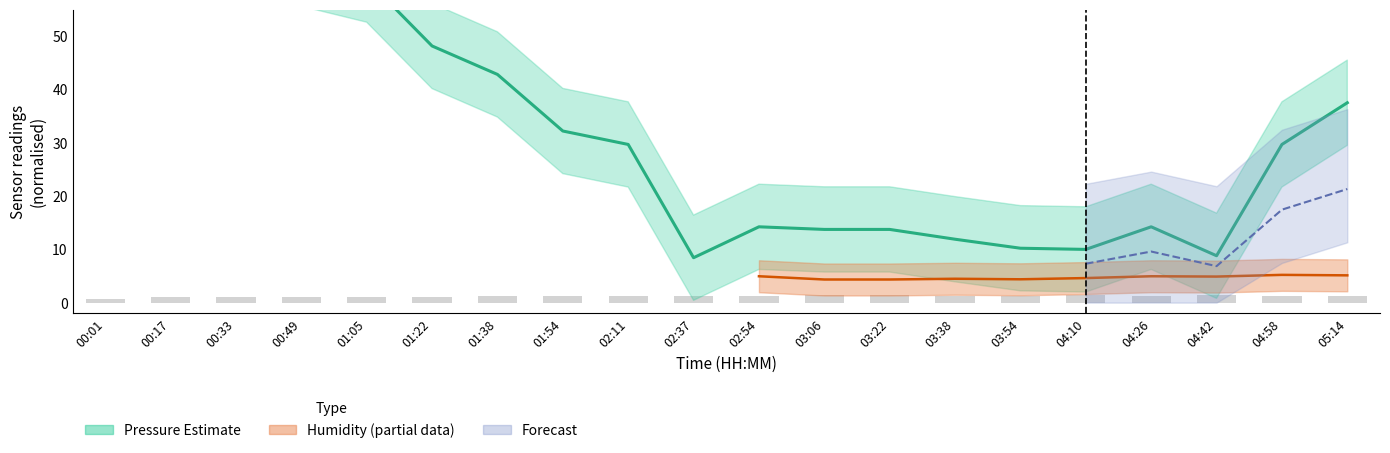

What is the maximum value shown in the chart?

77.9